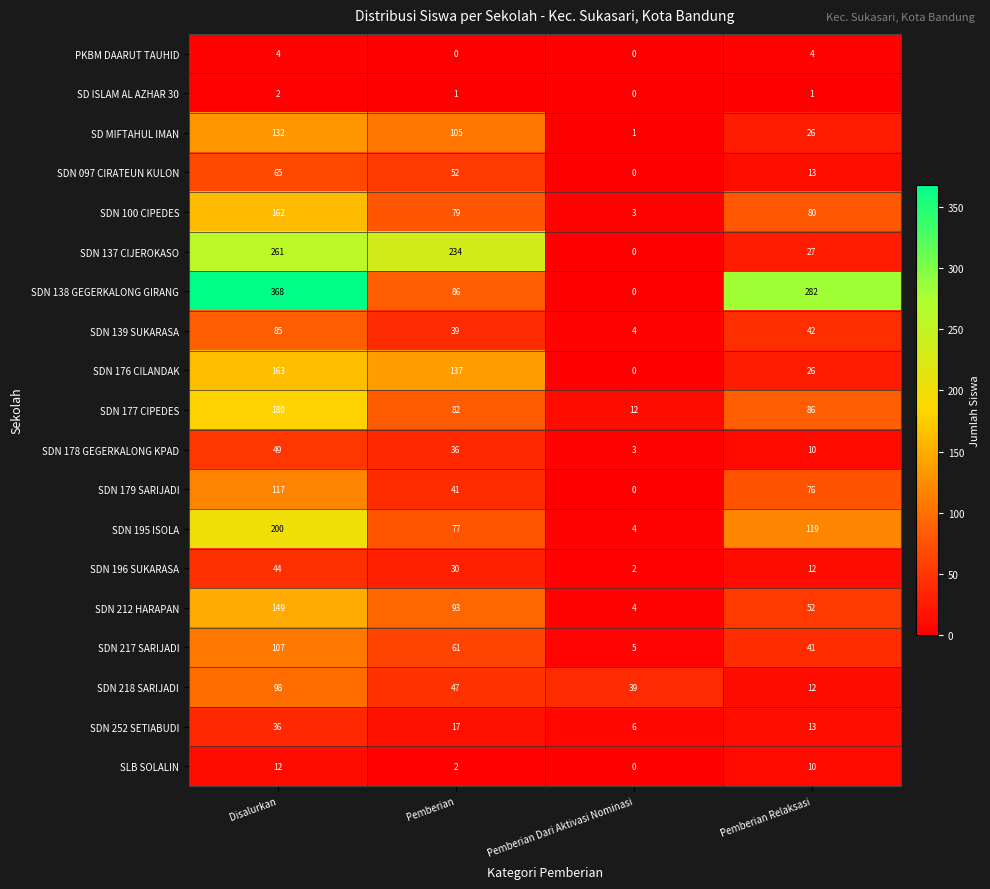

How many data points does each series have?

4